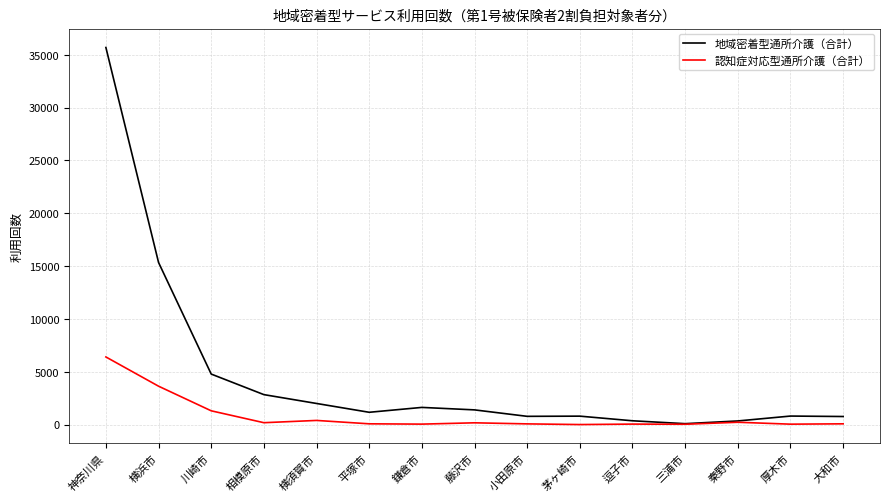

Which series has the widest spread of values?

地域密着型通所介護（合計）